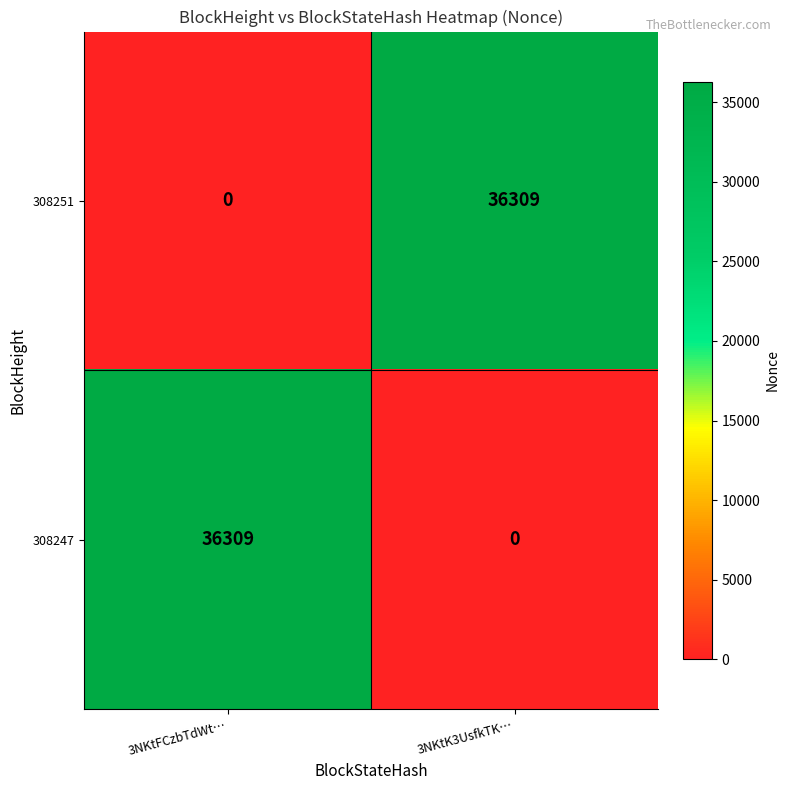

What is the difference between the 308247 values at 3NKtFCzbTdWt… and 3NKtK3UsfkTK…?

36309